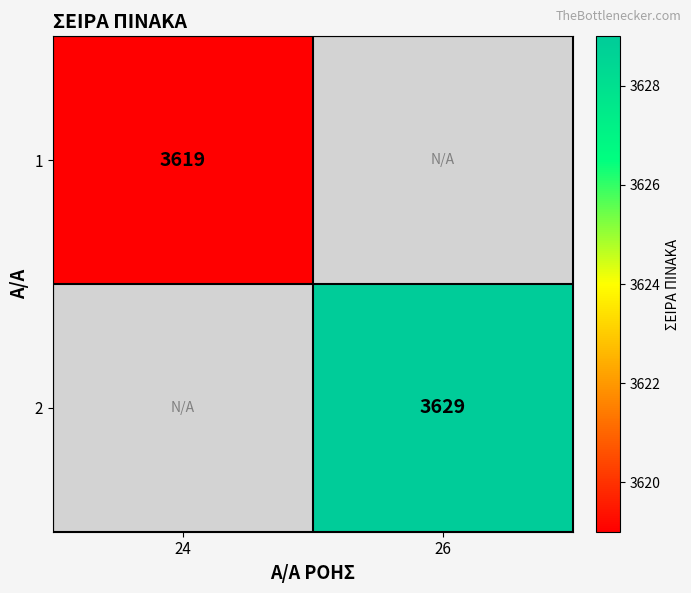

The value of 1 at 24 is 3619. True or false?

True